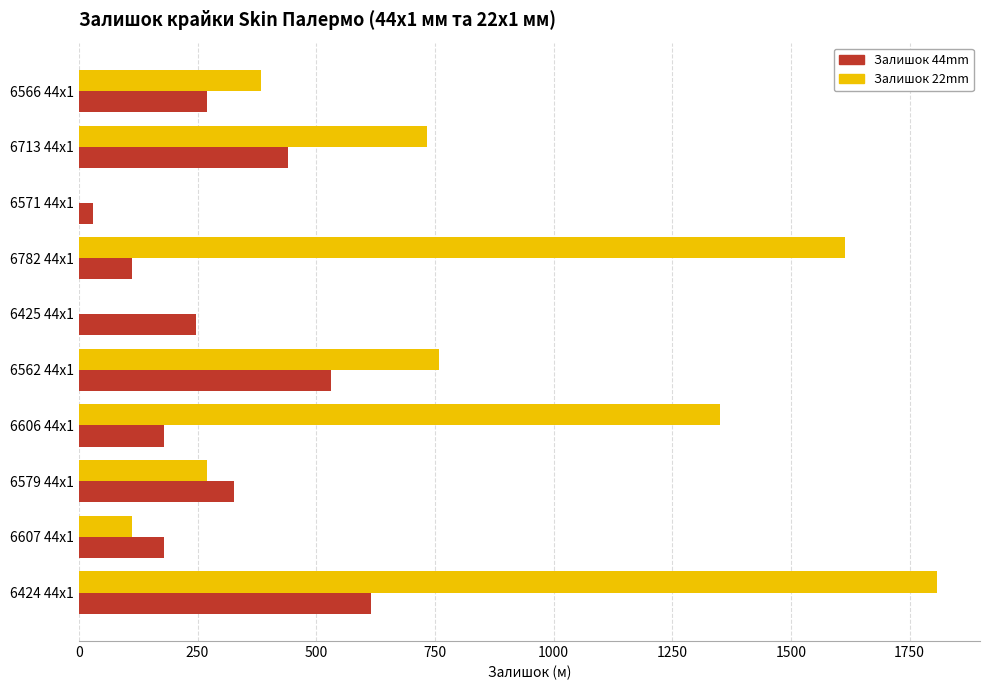

Between 6782 44x1 and 6425 44x1, which series saw the biggest shift?

Залишок 22mm